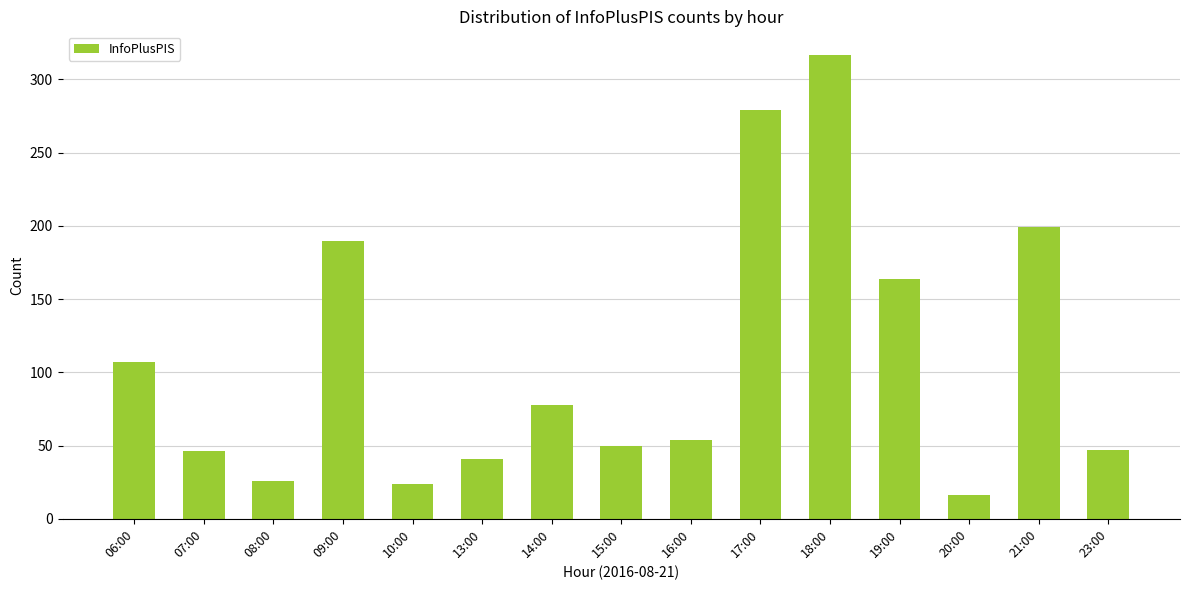

What position from the right is 20:00?

3